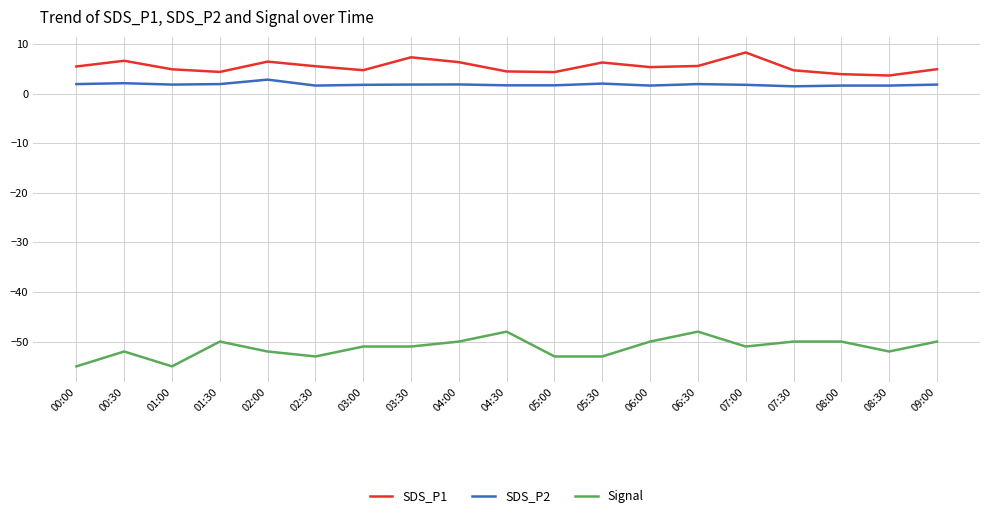

The Signal series shows -48.0 at 04:30. True or false?

True